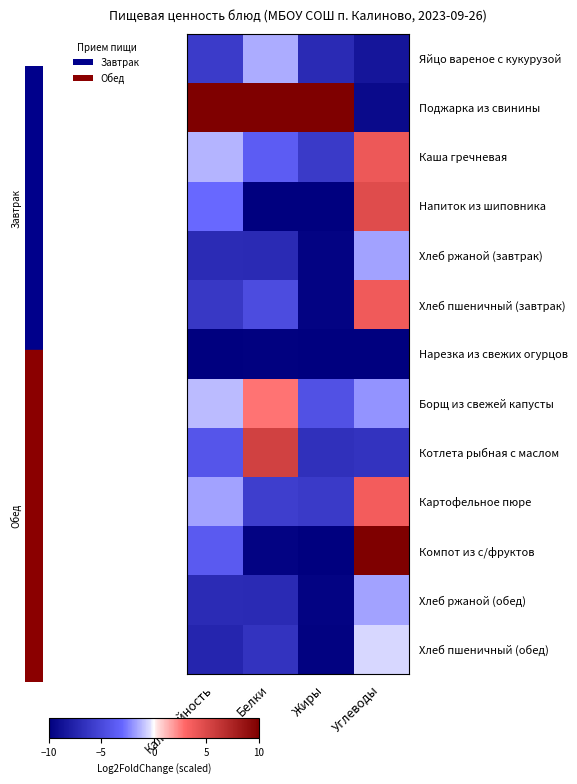

Which series has the largest total across all categories?

Поджарка из свинины